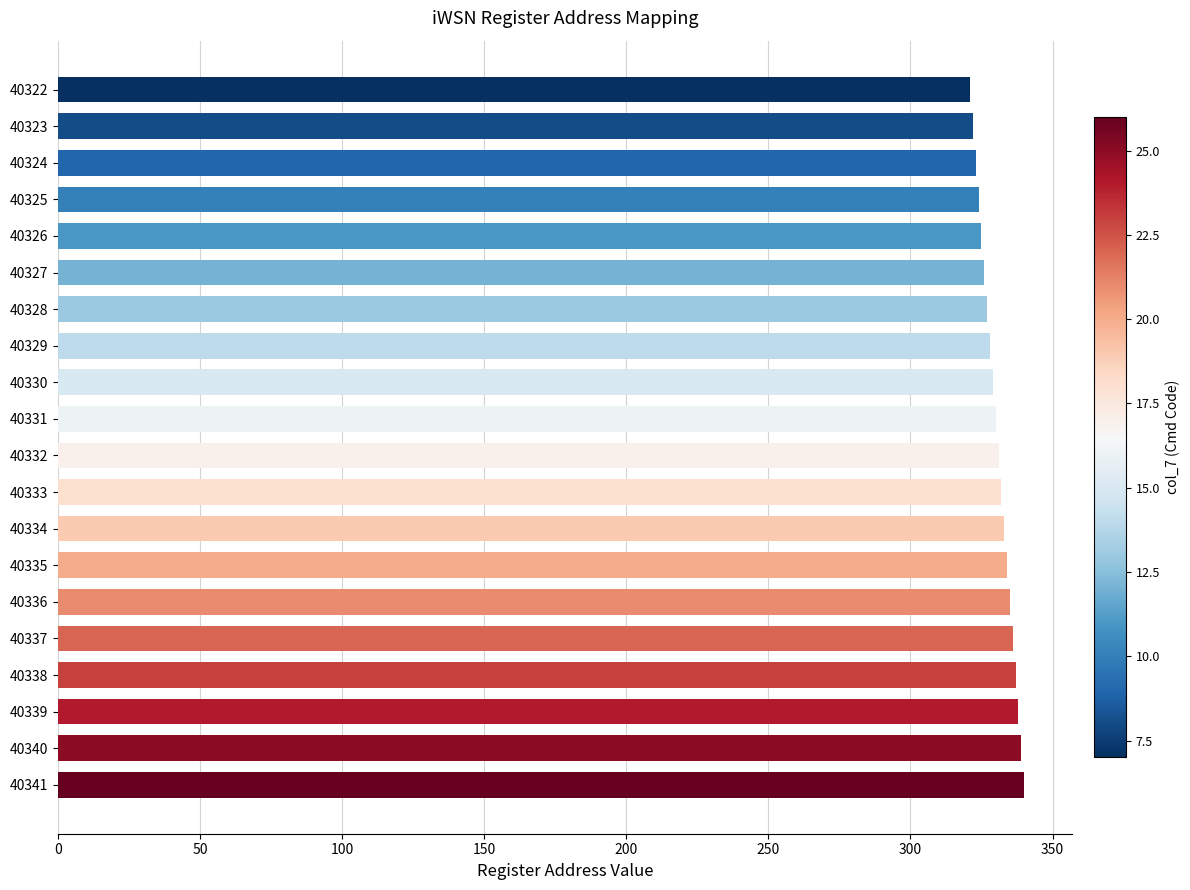

What is the difference between the values at 40337 and 40329?

8